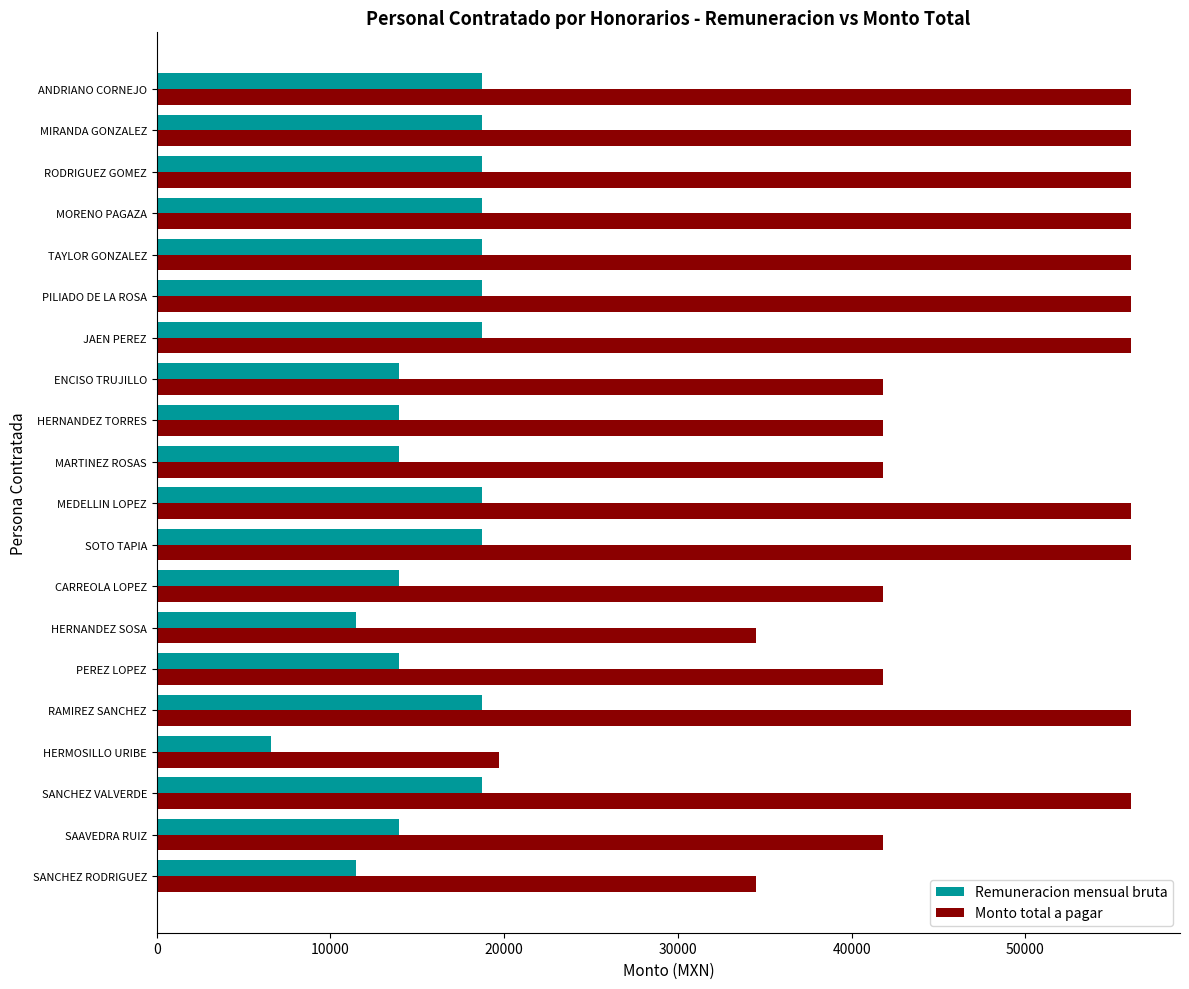

What is the spread (max minus min) of values at ENCISO TRUJILLO?

27878